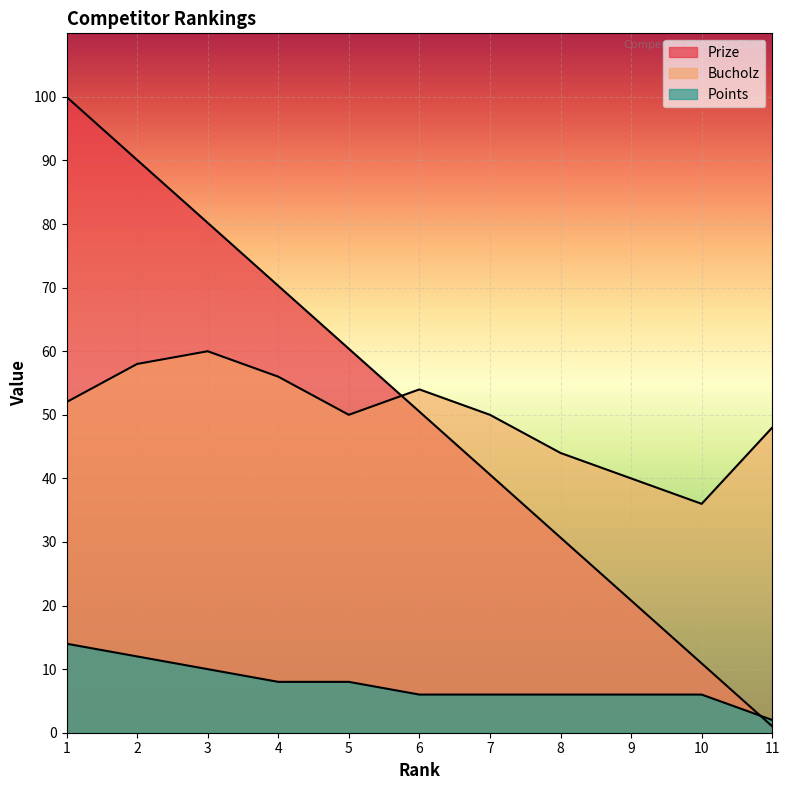

How many intersections are there between Bucholz and Prize?

1